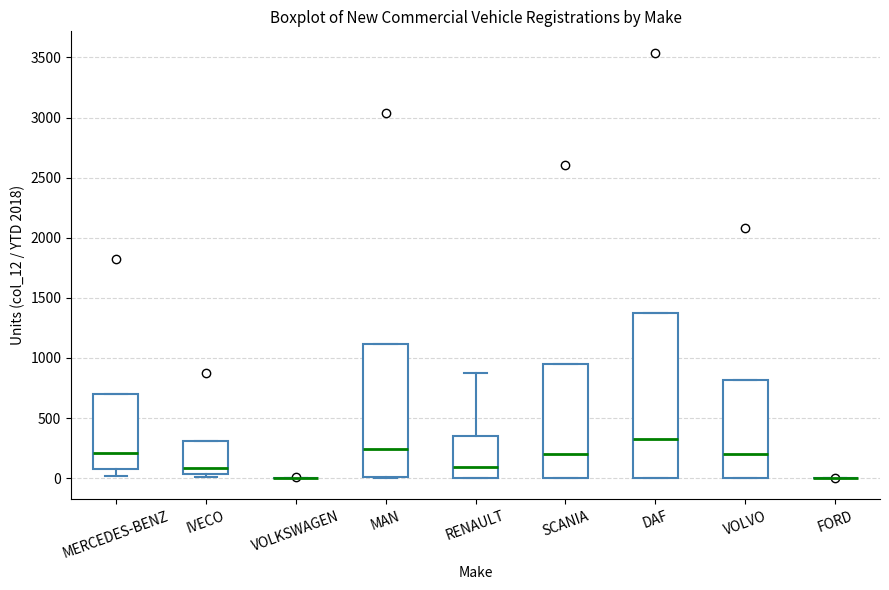

Which box is the tallest, from its lower edge to its upper edge?

DAF